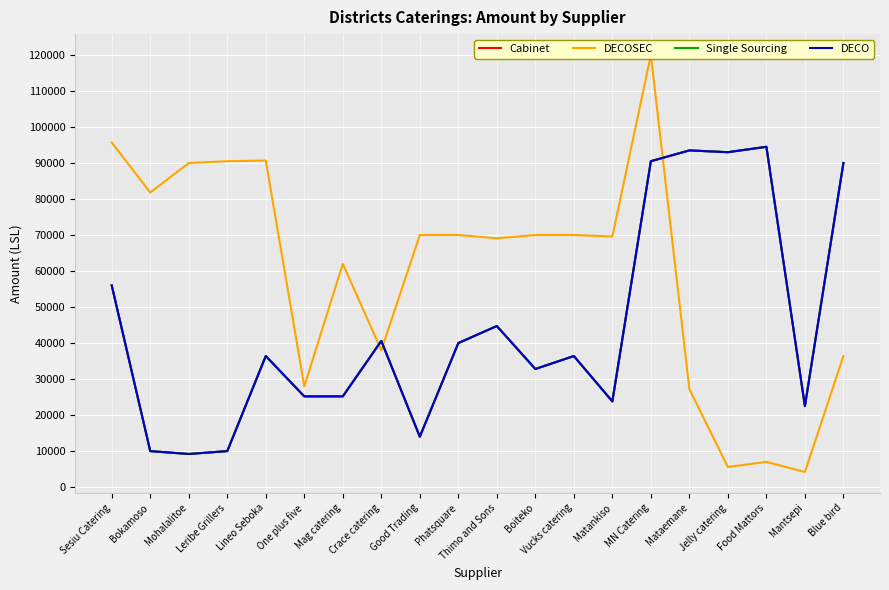

Reading right to left, what are all the values shown in this chart?

Cabinet: Blue bird=90000	Mantsepi=22500	Food Mattors=94500	Jelly catering=93000	Mataemane=93500	MN Catering=90500	Matankiso=23800	Vucks catering=36400	Boiteko=32800	Thimo and Sons=44735	Phatsquare=40000	Good Trading=13998	Crace catering=40600	Mag catering=25200	One plus five=25200	Lineo Seboka=36400	Leribe Grillers=10000	Mohalalitoe=9200	Bokamoso=10000	Sesiu Catering=56000
DECOSEC: Blue bird=36400	Mantsepi=4200	Food Mattors=7000	Jelly catering=5600	Mataemane=27200	MN Catering=120000	Matankiso=69600	Vucks catering=70000	Boiteko=70000	Thimo and Sons=69100	Phatsquare=70000	Good Trading=70000	Crace catering=38000	Mag catering=62000	One plus five=28000	Lineo Seboka=90700	Leribe Grillers=90500	Mohalalitoe=90000	Bokamoso=81800	Sesiu Catering=95700
Single Sourcing: Blue bird=90000	Mantsepi=22500	Food Mattors=94500	Jelly catering=93000	Mataemane=93500	MN Catering=90500	Matankiso=23800	Vucks catering=36400	Boiteko=32800	Thimo and Sons=44735	Phatsquare=40000	Good Trading=13998	Crace catering=40600	Mag catering=25200	One plus five=25200	Lineo Seboka=36400	Leribe Grillers=10000	Mohalalitoe=9200	Bokamoso=10000	Sesiu Catering=56000
DECO: Blue bird=90000	Mantsepi=22500	Food Mattors=94500	Jelly catering=93000	Mataemane=93500	MN Catering=90500	Matankiso=23800	Vucks catering=36400	Boiteko=32800	Thimo and Sons=44735	Phatsquare=40000	Good Trading=13998	Crace catering=40600	Mag catering=25200	One plus five=25200	Lineo Seboka=36400	Leribe Grillers=10000	Mohalalitoe=9200	Bokamoso=10000	Sesiu Catering=56000